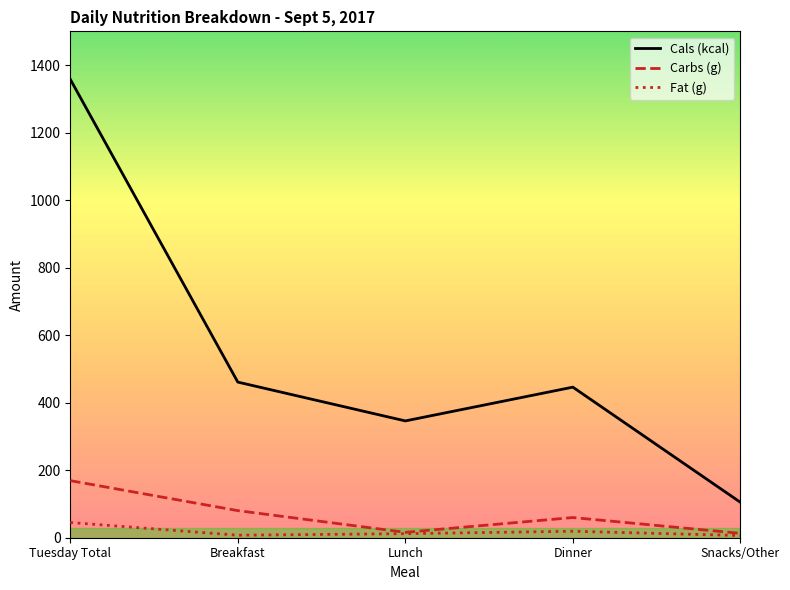

Rank the series by their maximum value, from highest to lowest.

Cals (kcal), Carbs (g), Fat (g)